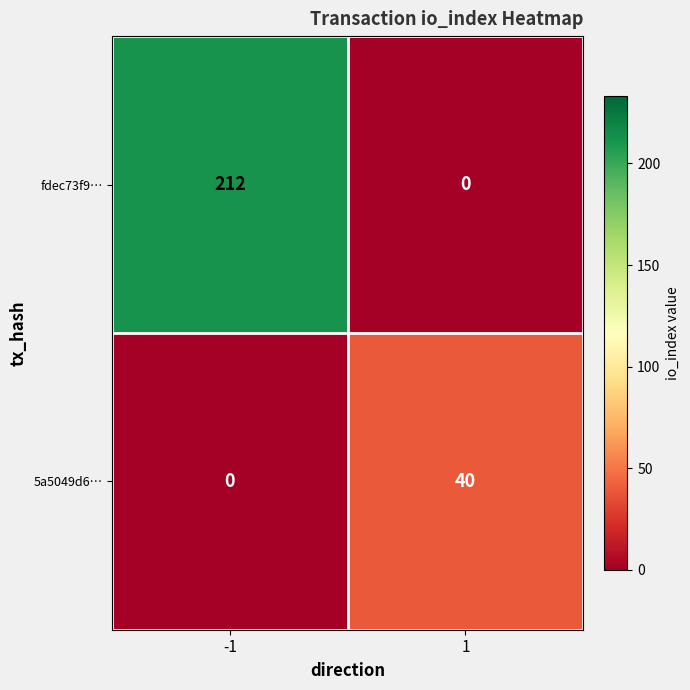

Reading right to left, what are all the values shown in this chart?

fdec73f9…: 0	212
5a5049d6…: 40	0